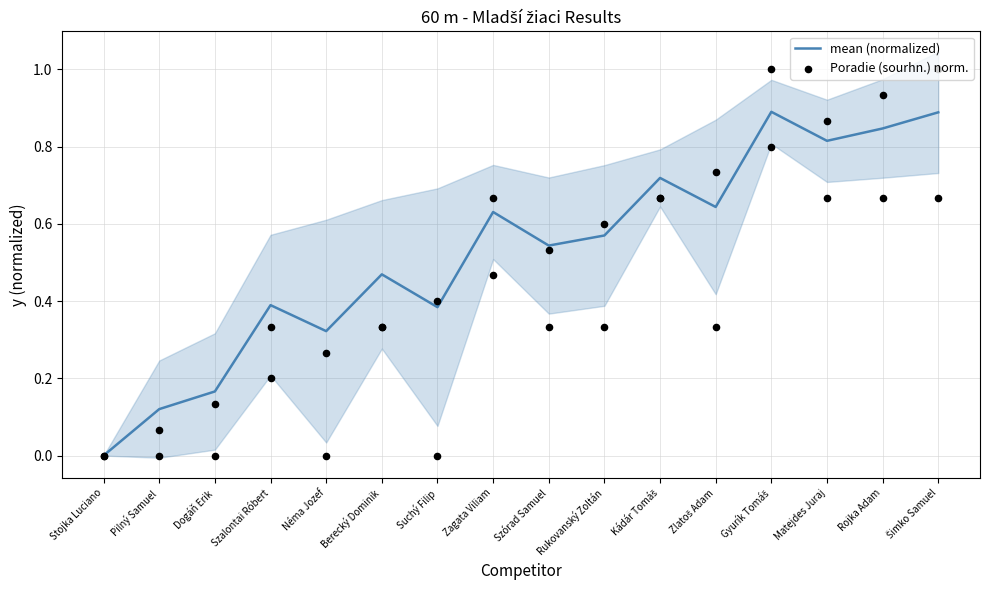

What is the total value across all series at Rukovanský Zoltán?

1.2